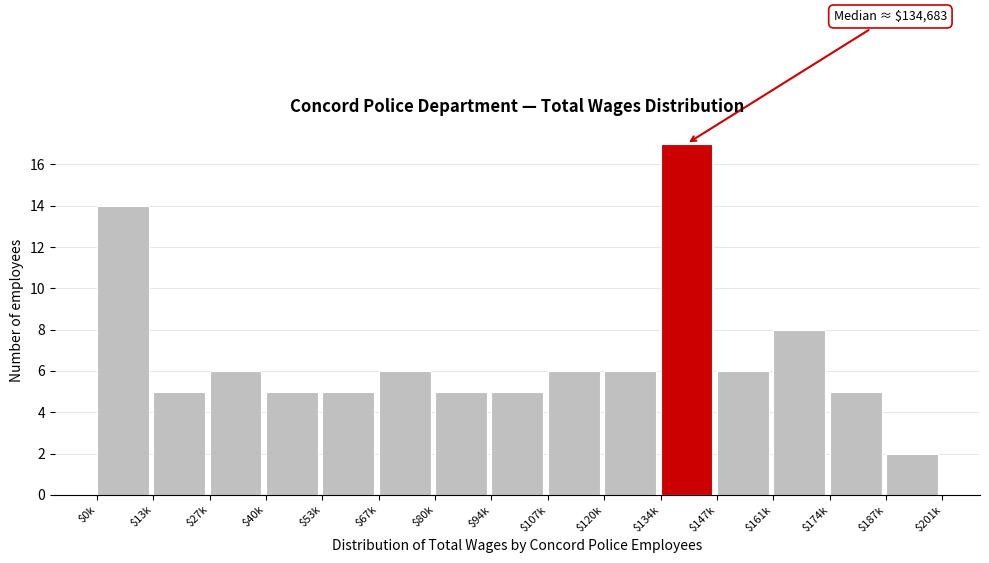

Reading left to right, extract all data points from this chart.

14	5	6	5	5	6	5	5	6	6	17	6	8	5	2